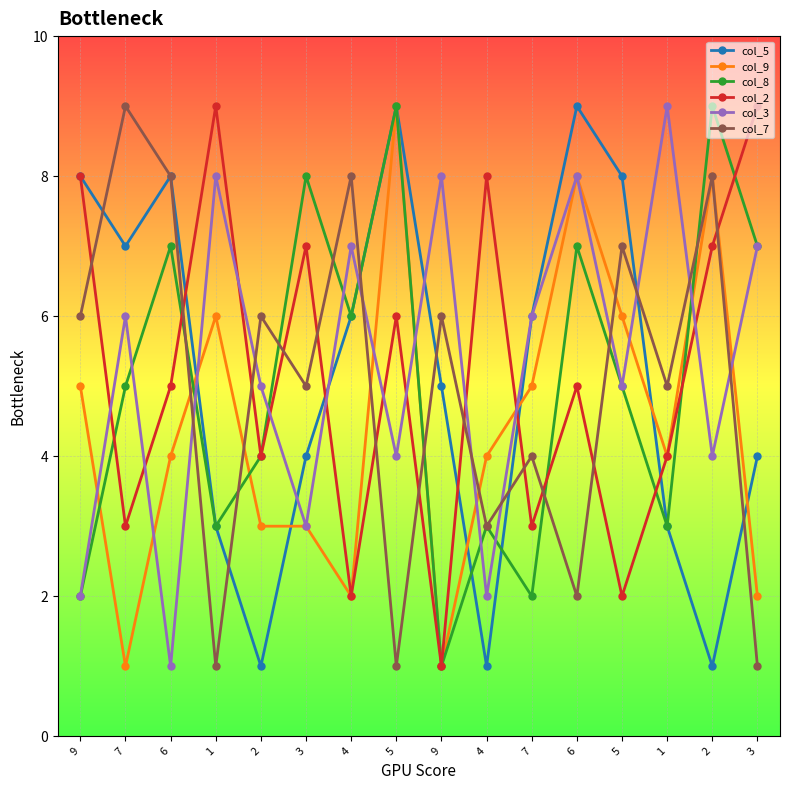

What are all the series names shown in the legend?

col_5, col_9, col_8, col_2, col_3, col_7